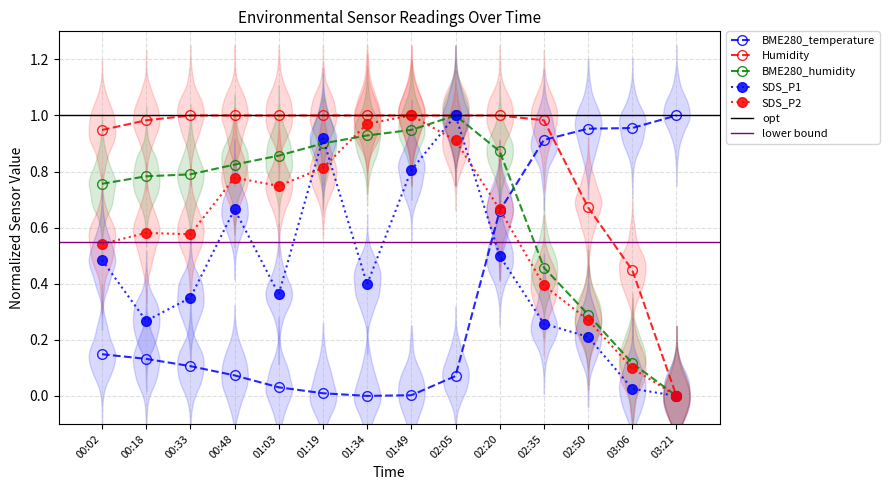

Reading left to right, transcribe all the data shown in this chart.

BME280_temperature: 0.1	0.1	0.1	0.1	0.0	0.0	0.0	0.0	0.1	0.7	0.9	1.0	1.0	1.0
Humidity: 0.9	1.0	1.0	1.0	1.0	1.0	1.0	1.0	1.0	1.0	1.0	0.7	0.4	0.0
BME280_humidity: 0.8	0.8	0.8	0.8	0.9	0.9	0.9	0.9	1.0	0.9	0.5	0.3	0.1	0.0
SDS_P1: 0.5	0.3	0.3	0.7	0.4	0.9	0.4	0.8	1.0	0.5	0.3	0.2	0.0	0.0
SDS_P2: 0.5	0.6	0.6	0.8	0.7	0.8	1.0	1.0	0.9	0.7	0.4	0.3	0.1	0.0